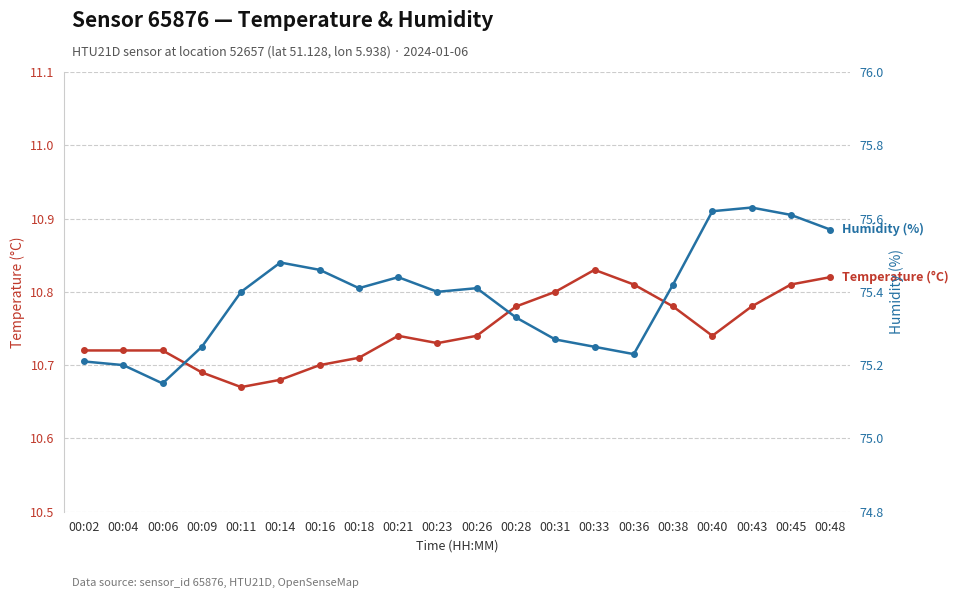

Reading left to right, what are all the values shown in this chart?

Temperature (°C): 00:02=10.7	00:04=10.7	00:06=10.7	00:09=10.7	00:11=10.7	00:14=10.7	00:16=10.7	00:18=10.7	00:21=10.7	00:23=10.7	00:26=10.7	00:28=10.8	00:31=10.8	00:33=10.8	00:36=10.8	00:38=10.8	00:40=10.7	00:43=10.8	00:45=10.8	00:48=10.8
Humidity (%): 00:02=75.2	00:04=75.2	00:06=75.2	00:09=75.2	00:11=75.4	00:14=75.5	00:16=75.5	00:18=75.4	00:21=75.4	00:23=75.4	00:26=75.4	00:28=75.3	00:31=75.3	00:33=75.2	00:36=75.2	00:38=75.4	00:40=75.6	00:43=75.6	00:45=75.6	00:48=75.6